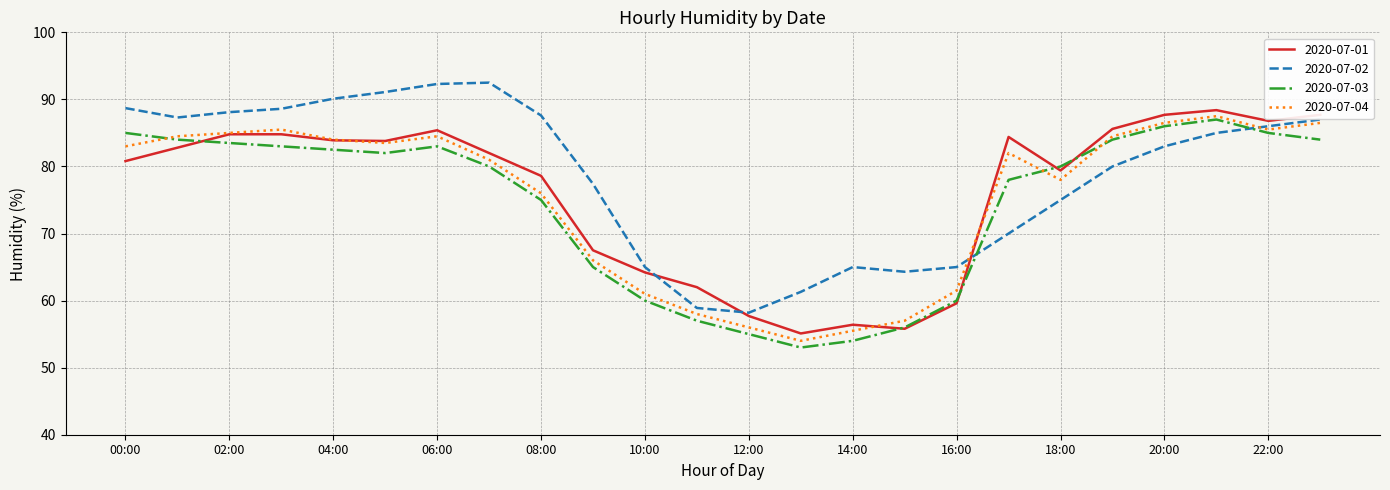

Which series has the largest total across all categories?

2020-07-02